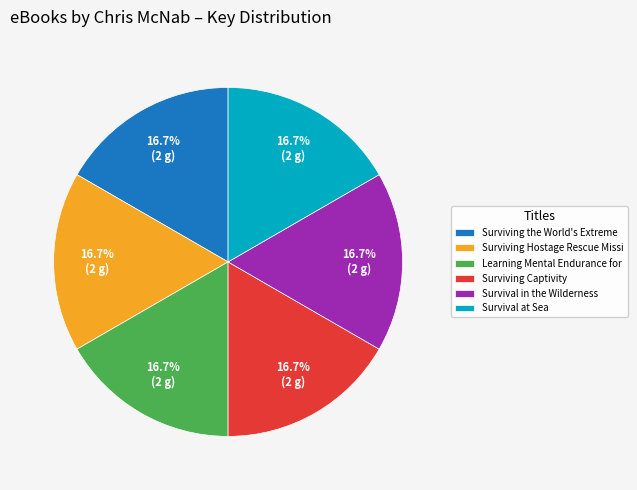

What is the total percentage of Survival at Sea and Survival in the Wilderness?

33.3%